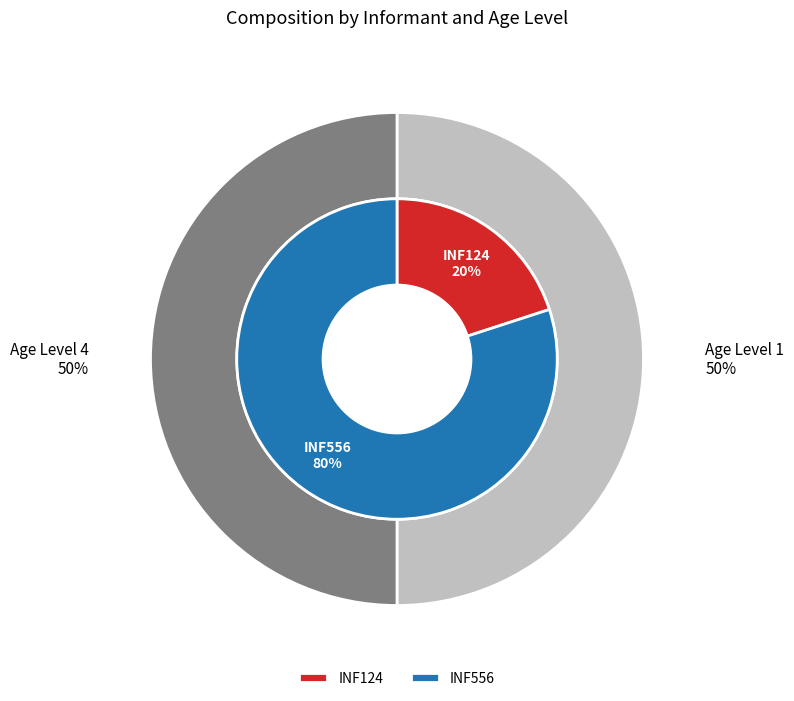

To the nearest percent, what percentage of the pie is INF124?

20%